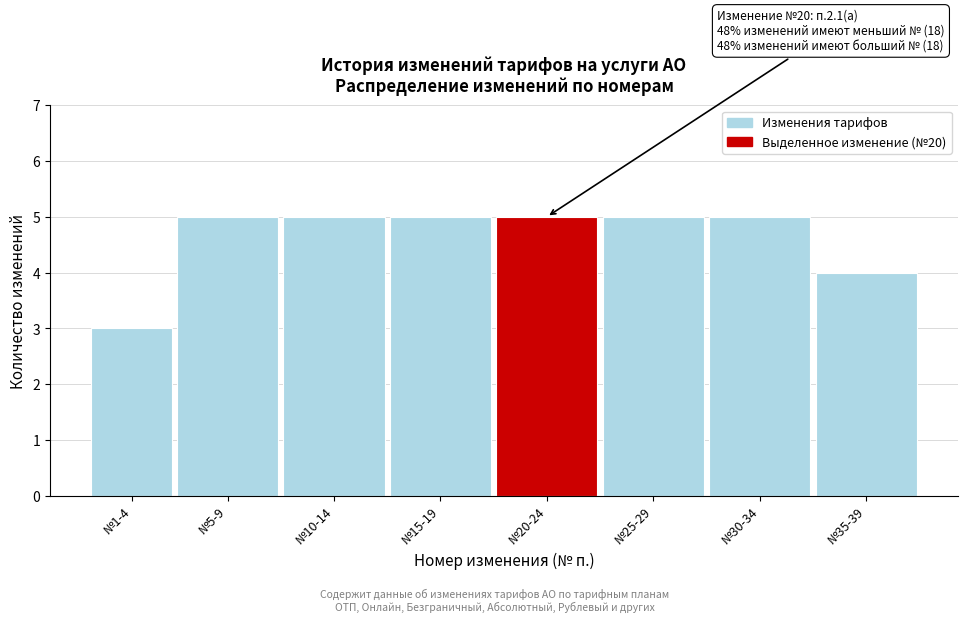

Reading right to left, list all the values displayed in this chart.

4	5	5	5	5	5	5	3